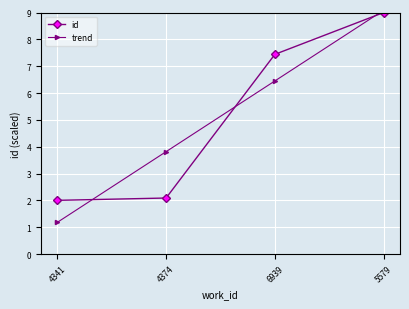

What is the minimum value for trend?

1.2